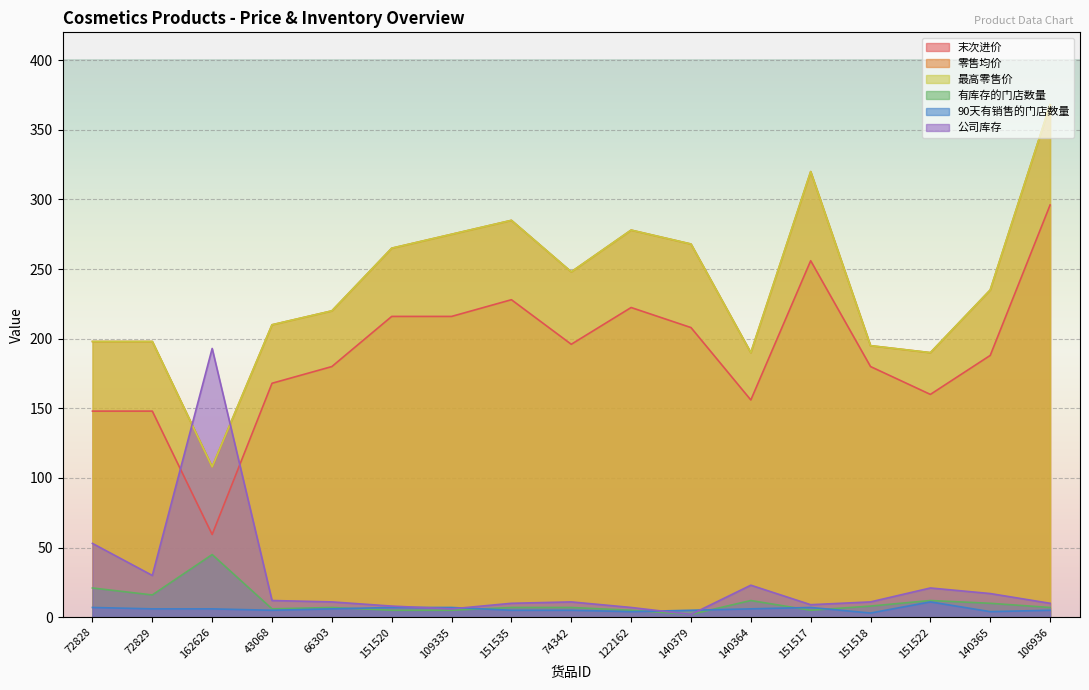

Where does the 90天有销售的门店数量 series first go above 6?

72828